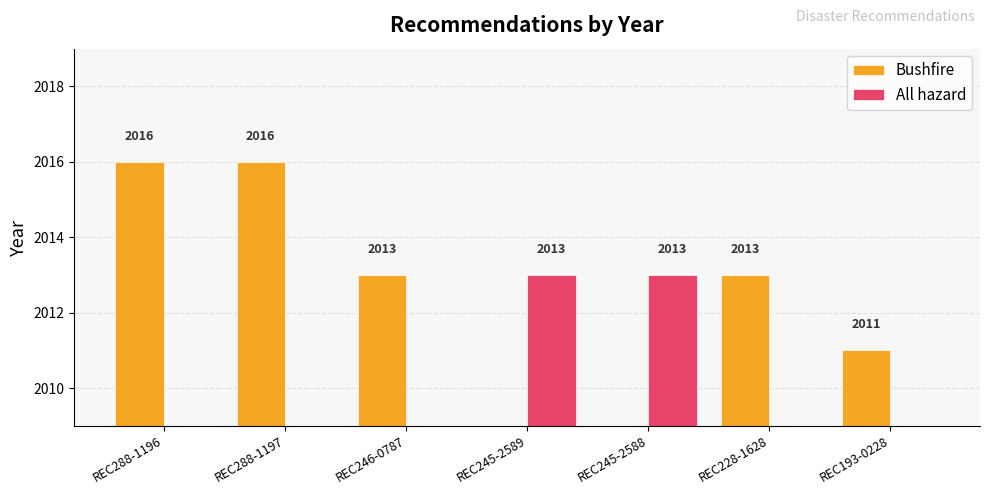

At which category is the sum across all series the highest?

REC288-1196